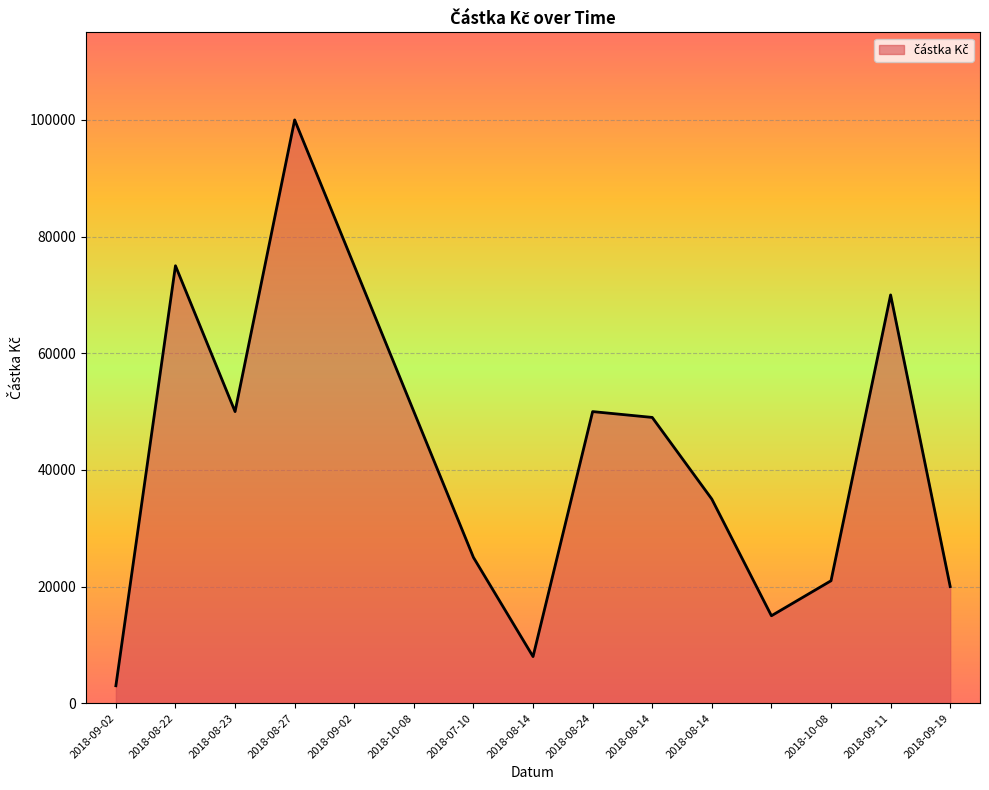

What is the minimum value shown in the chart?

3000